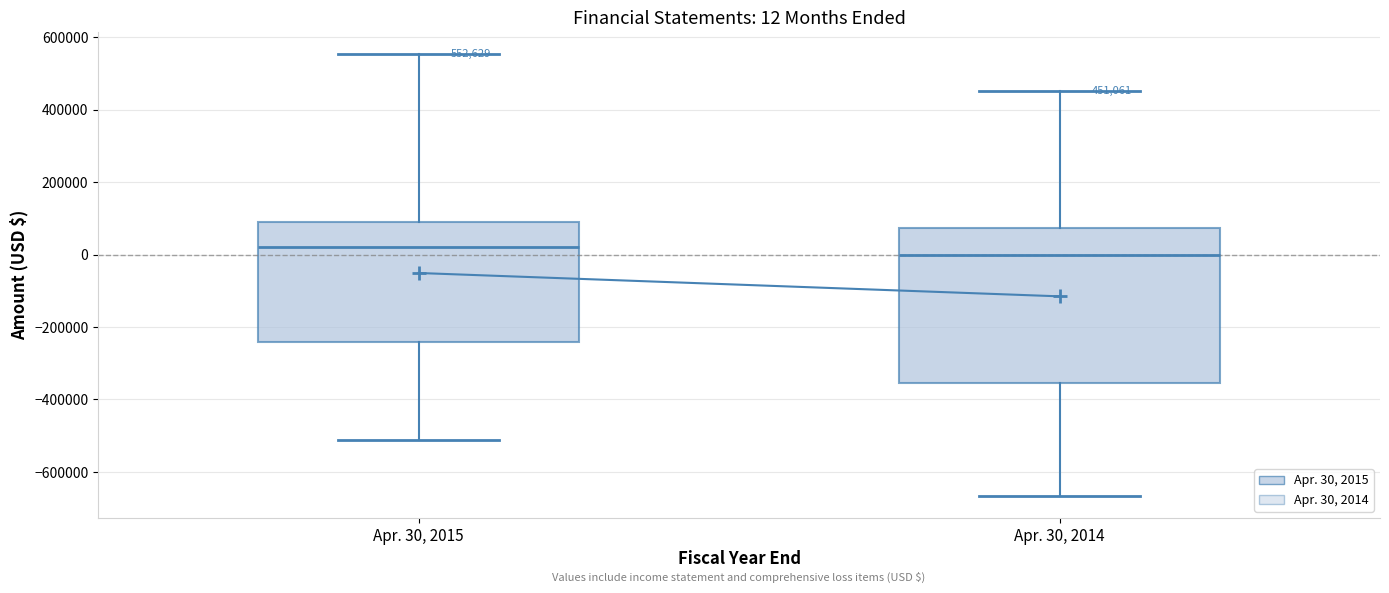

Comparing the boxes themselves (not the whiskers), which one is the tallest?

Apr. 30, 2014